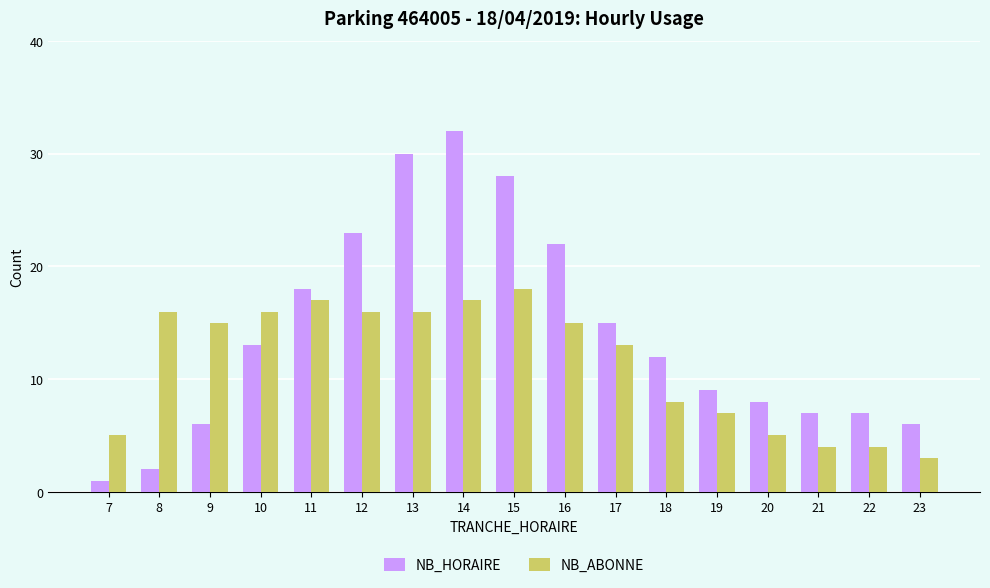

At 12, list the series in order from largest to smallest.

NB_HORAIRE, NB_ABONNE